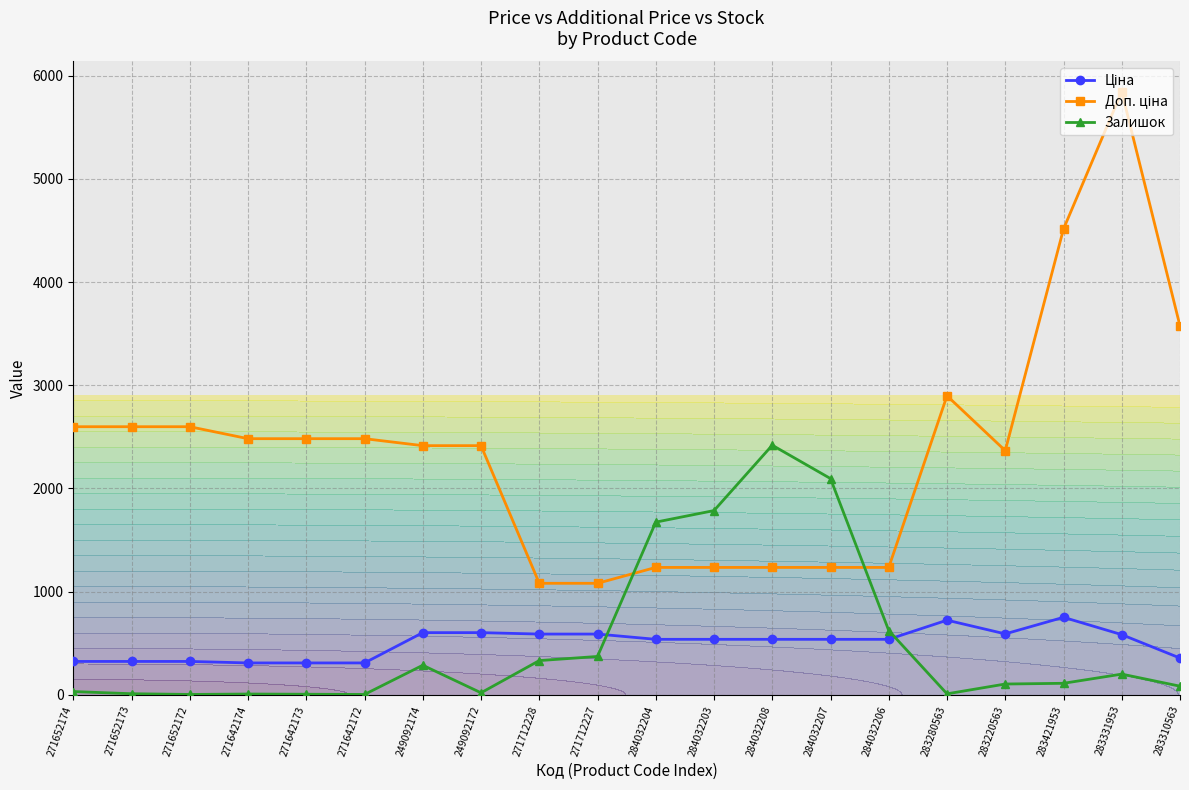

True or false: Ціна has more than 2 points higher than both neighbors.

False